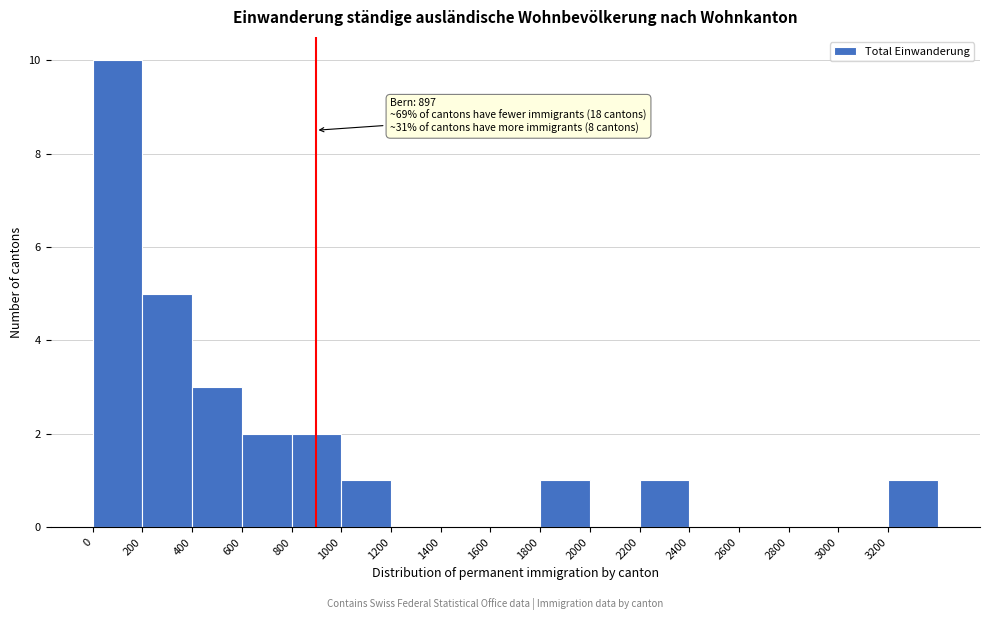

Which range on the x-axis has the tallest bar?

0 to 200